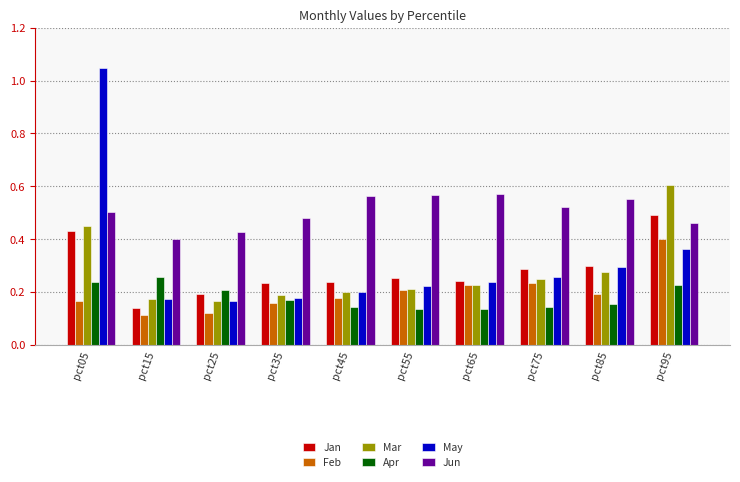

How many bars are there in total?

60